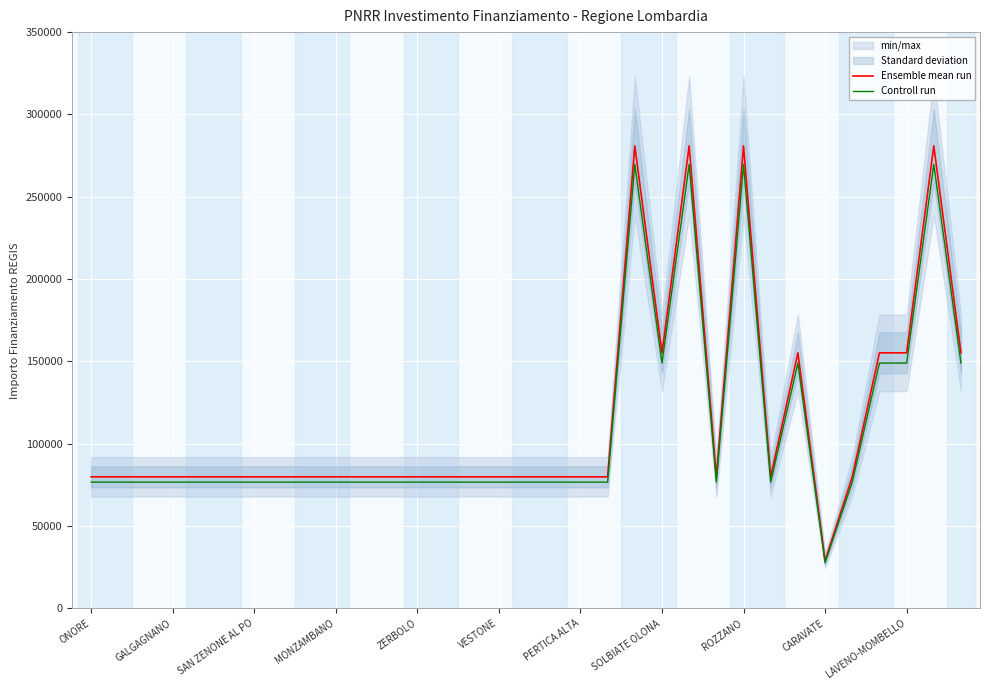

What is the difference between the maximum and minimum values in the Ensemble mean run series?

252030.0